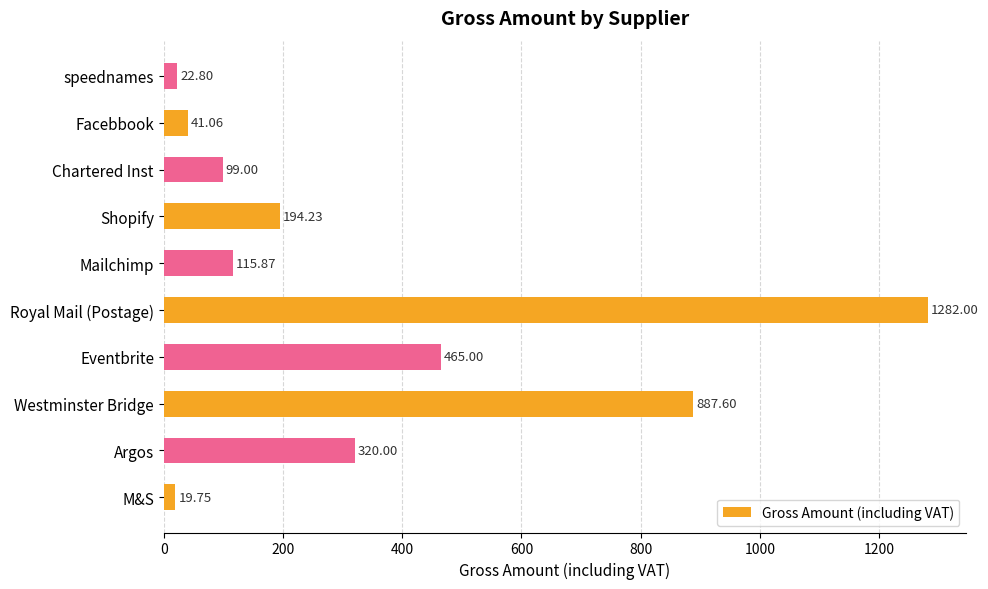

What is the change in value from Argos to Facebbook?

-278.9